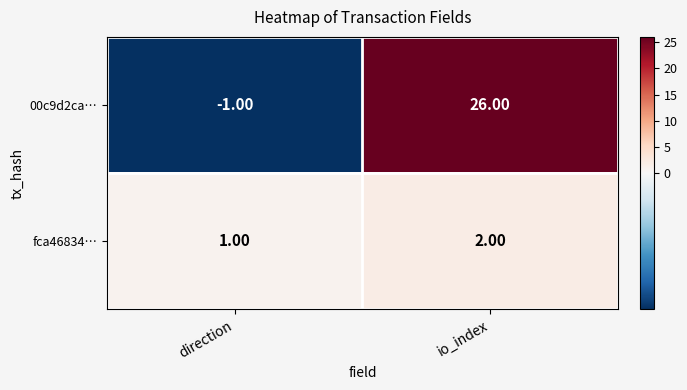

At which label is fca46834… closest to 1?

direction